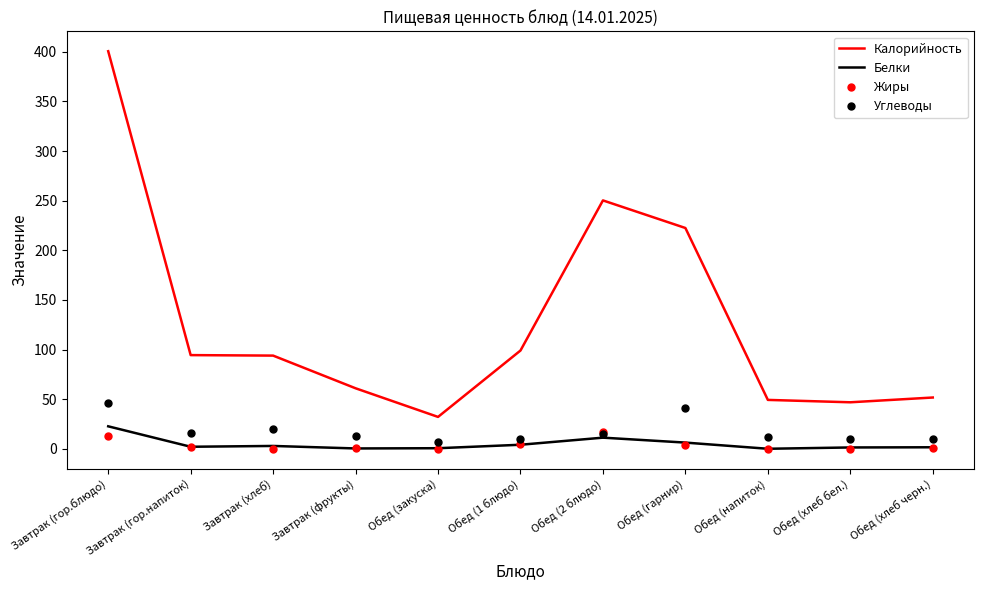

What is the greatest value displayed?

400.5